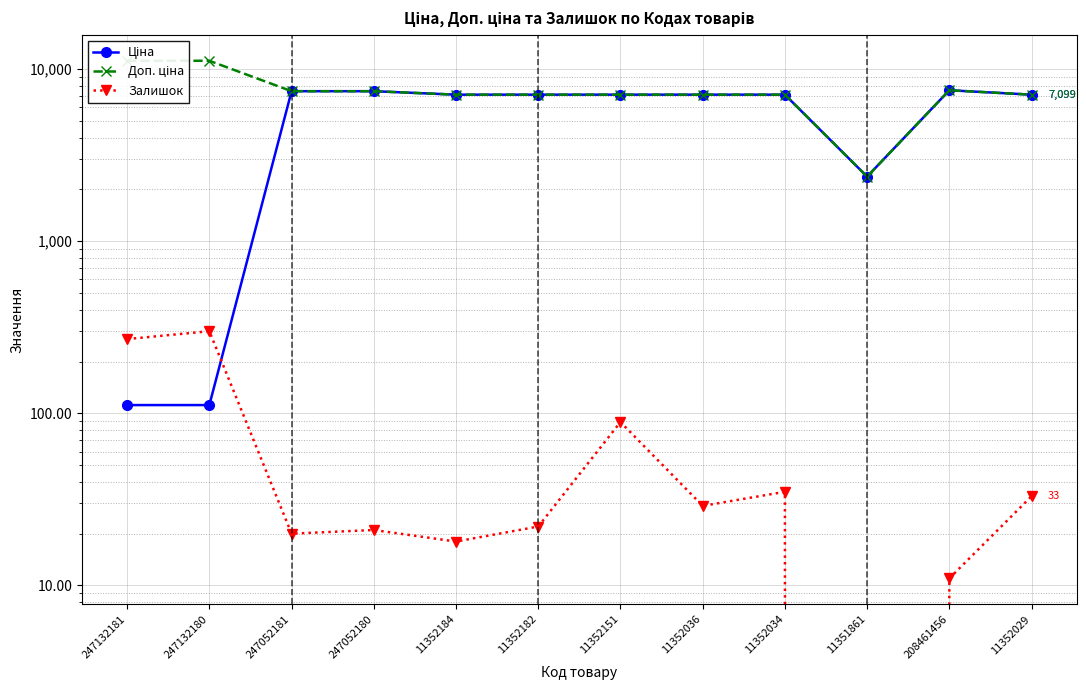

At how many categories does at least one series exceed 3865?

11